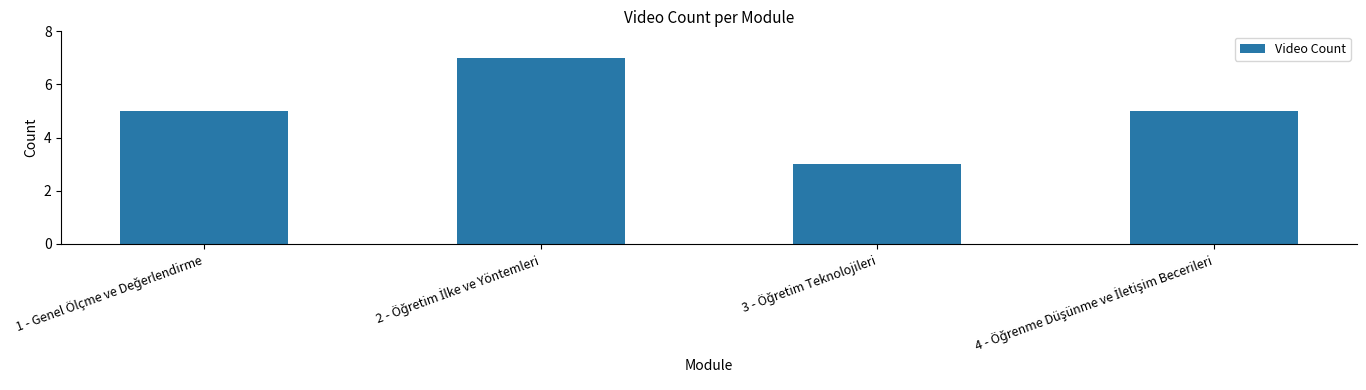

What is the sum of all values?

20